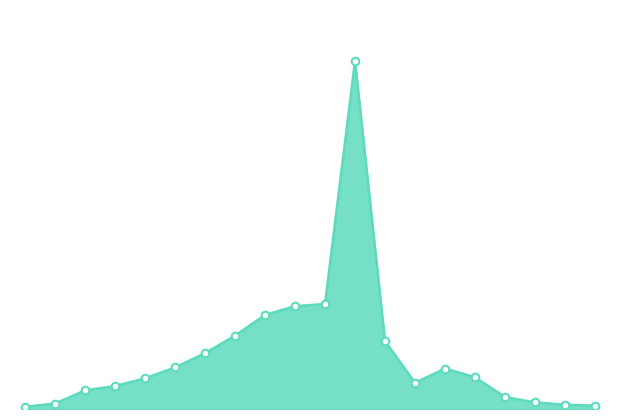

Does the chart have visible grid lines?

No